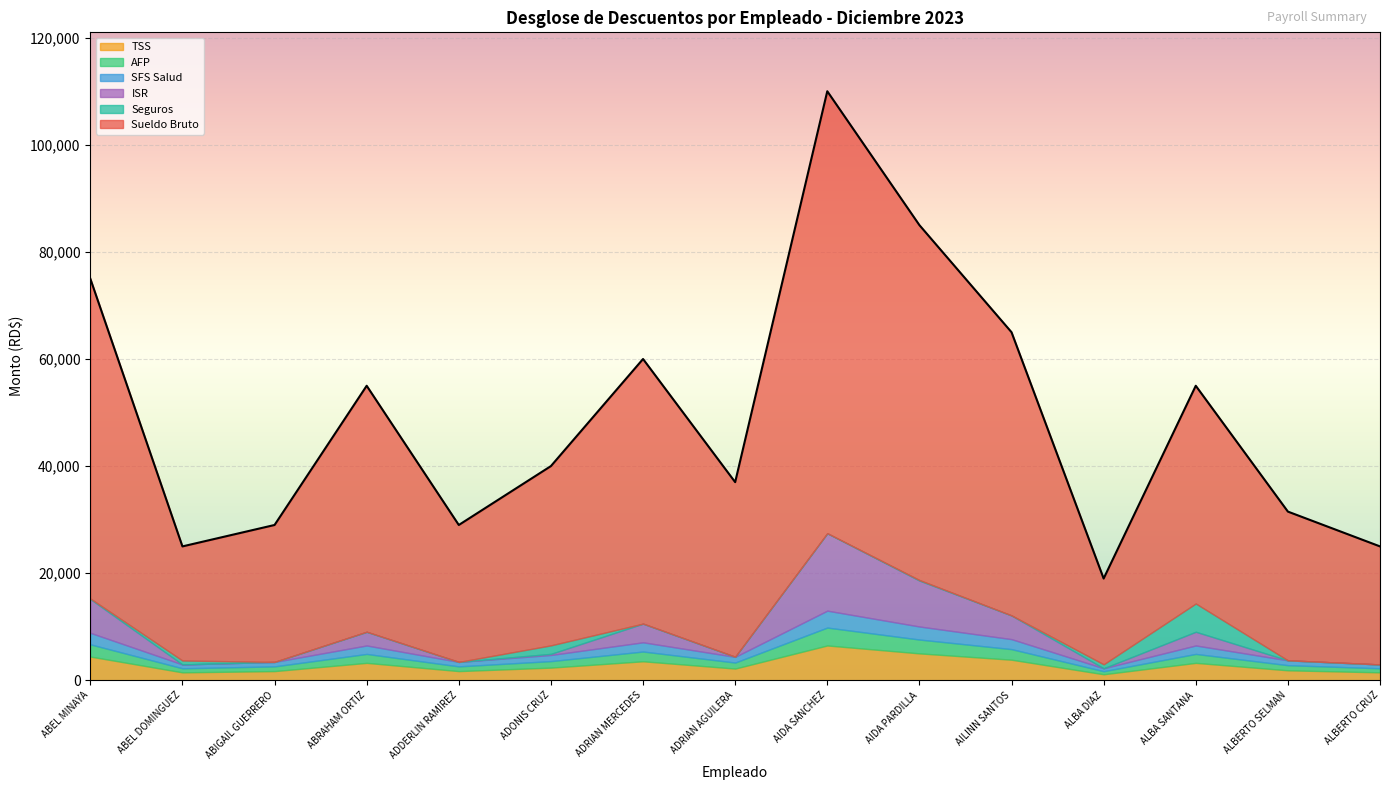

How many data points does each series have?

15